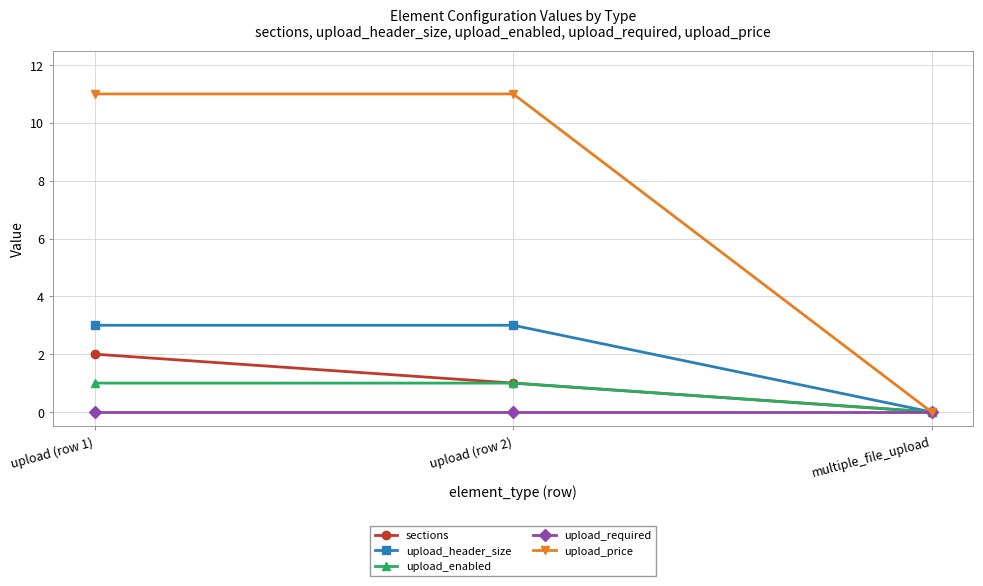

How many lines are shown in the chart?

5